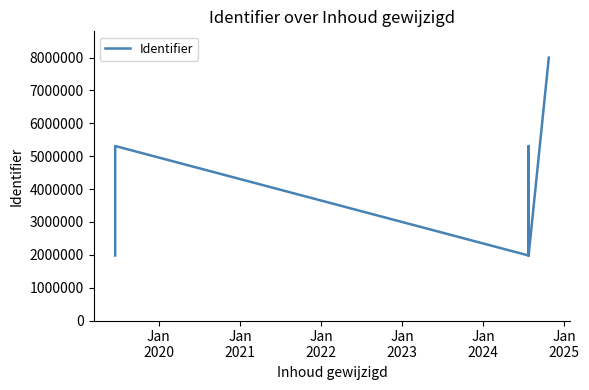

True or false: the data shows 2704220 at 12.

False